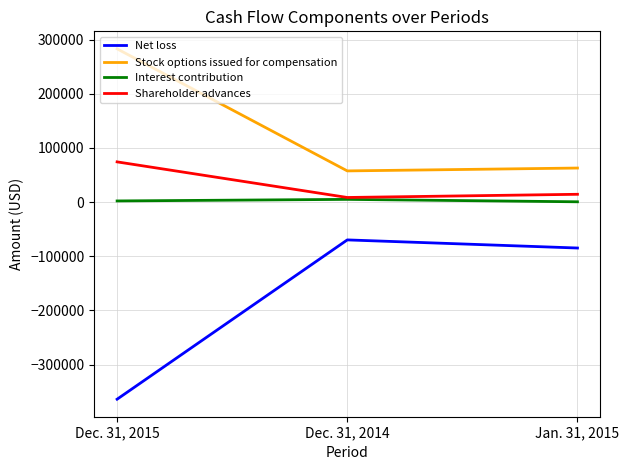

What is the maximum value shown in the chart?

283126